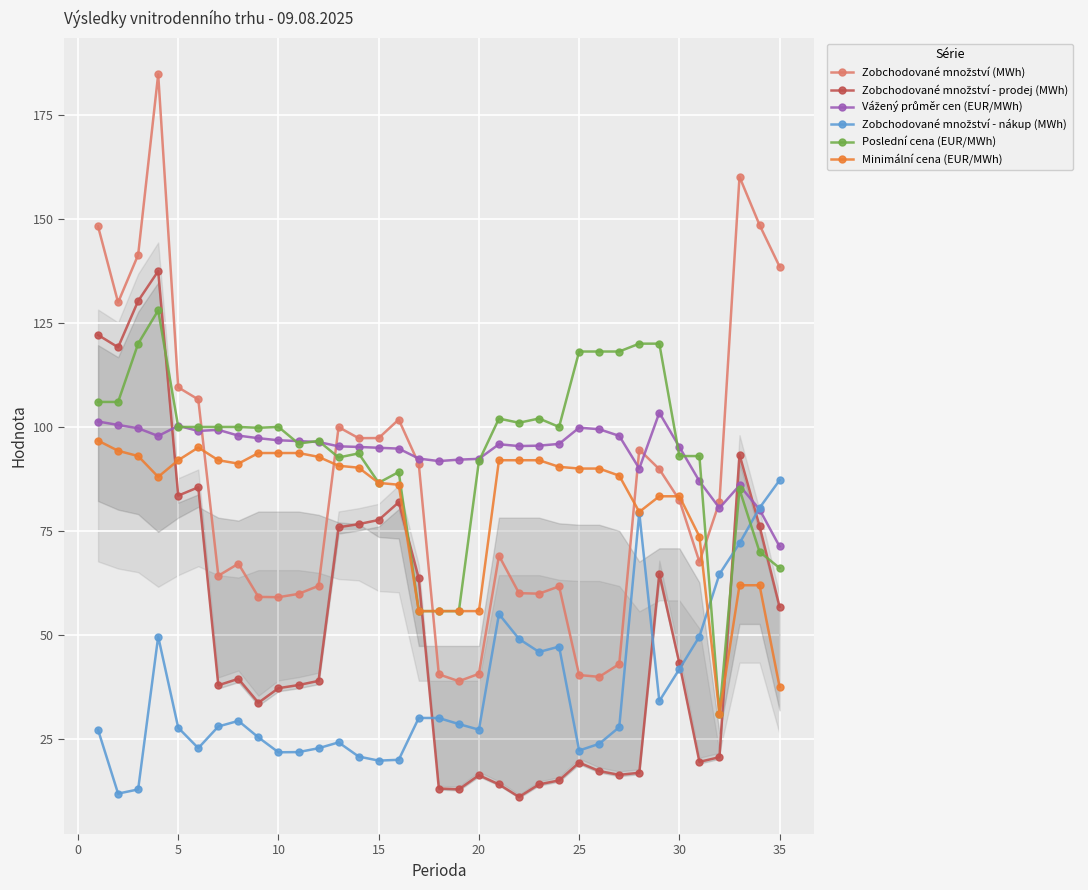

What is the total value across all series at 10?

408.7